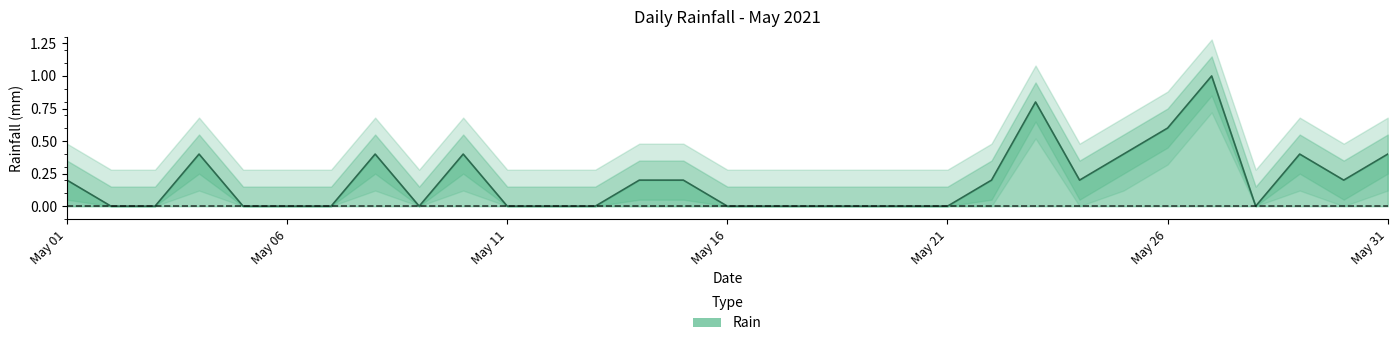

List the labels in order of value, smallest first.

2021-05-02, 2021-05-03, 2021-05-05, 2021-05-06, 2021-05-07, 2021-05-09, 2021-05-11, 2021-05-12, 2021-05-13, 2021-05-16, 2021-05-17, 2021-05-18, 2021-05-19, 2021-05-20, 2021-05-21, 2021-05-28, 2021-05-01, 2021-05-14, 2021-05-15, 2021-05-22, 2021-05-24, 2021-05-30, 2021-05-04, 2021-05-08, 2021-05-10, 2021-05-25, 2021-05-29, 2021-05-31, 2021-05-26, 2021-05-23, 2021-05-27